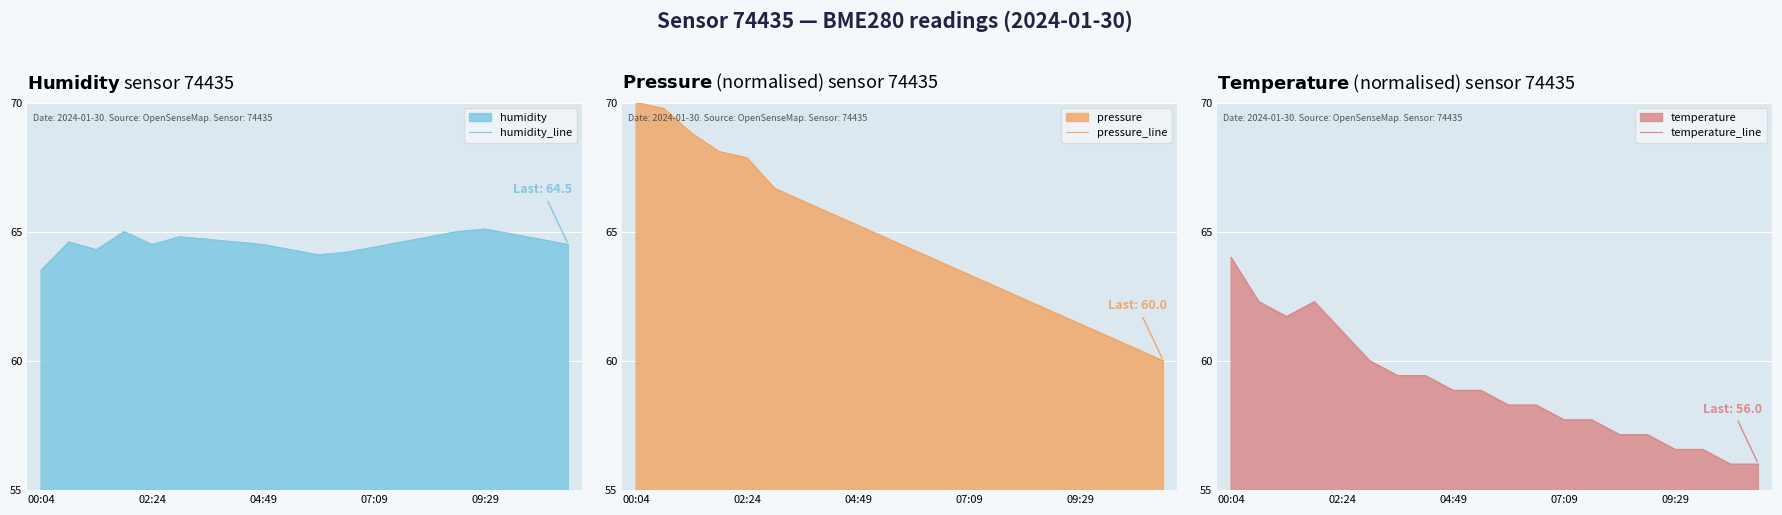

Reading left to right, what are all the values shown in this chart?

humidity_line: 63.5	64.6	64.3	65.0	64.5	64.8	64.7	64.6	64.5	64.3	64.1	64.2	64.4	64.6	64.8	65.0	65.1	64.9	64.7	64.5
pressure_line: 70.0	69.8	68.8	68.1	67.9	66.7	66.2	65.7	65.2	64.8	64.3	63.8	63.3	62.9	62.4	61.9	61.4	61.0	60.5	60.0
temperature_line: 64.0	62.3	61.7	62.3	61.1	60.0	59.4	59.4	58.9	58.9	58.3	58.3	57.7	57.7	57.1	57.1	56.6	56.6	56.0	56.0